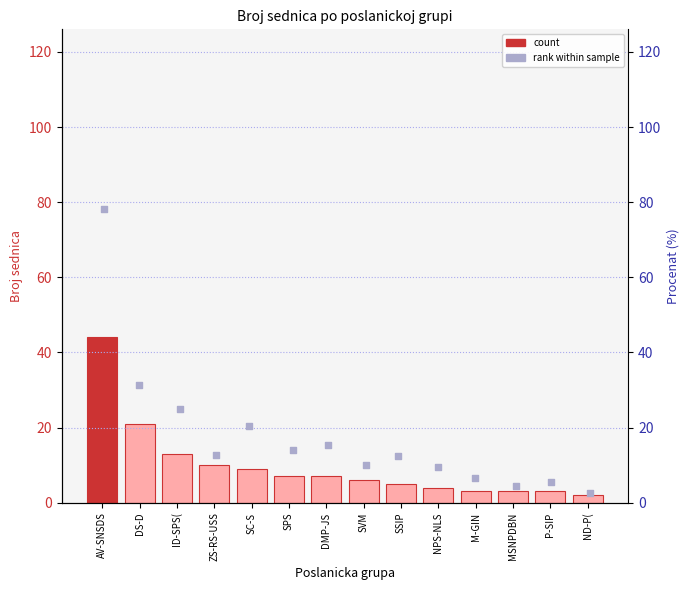

At which category is the sum across all series the highest?

AV-SNSDS